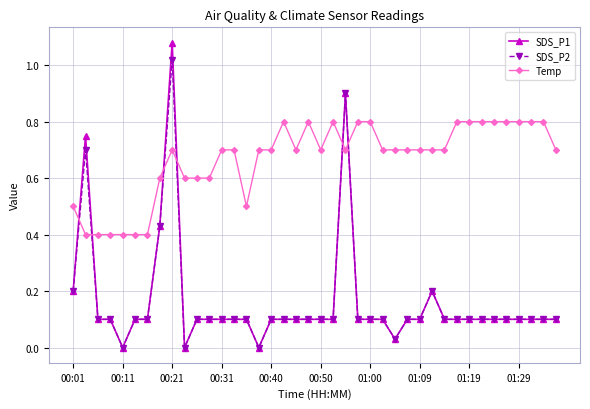

Which series has the widest spread of values?

SDS_P1